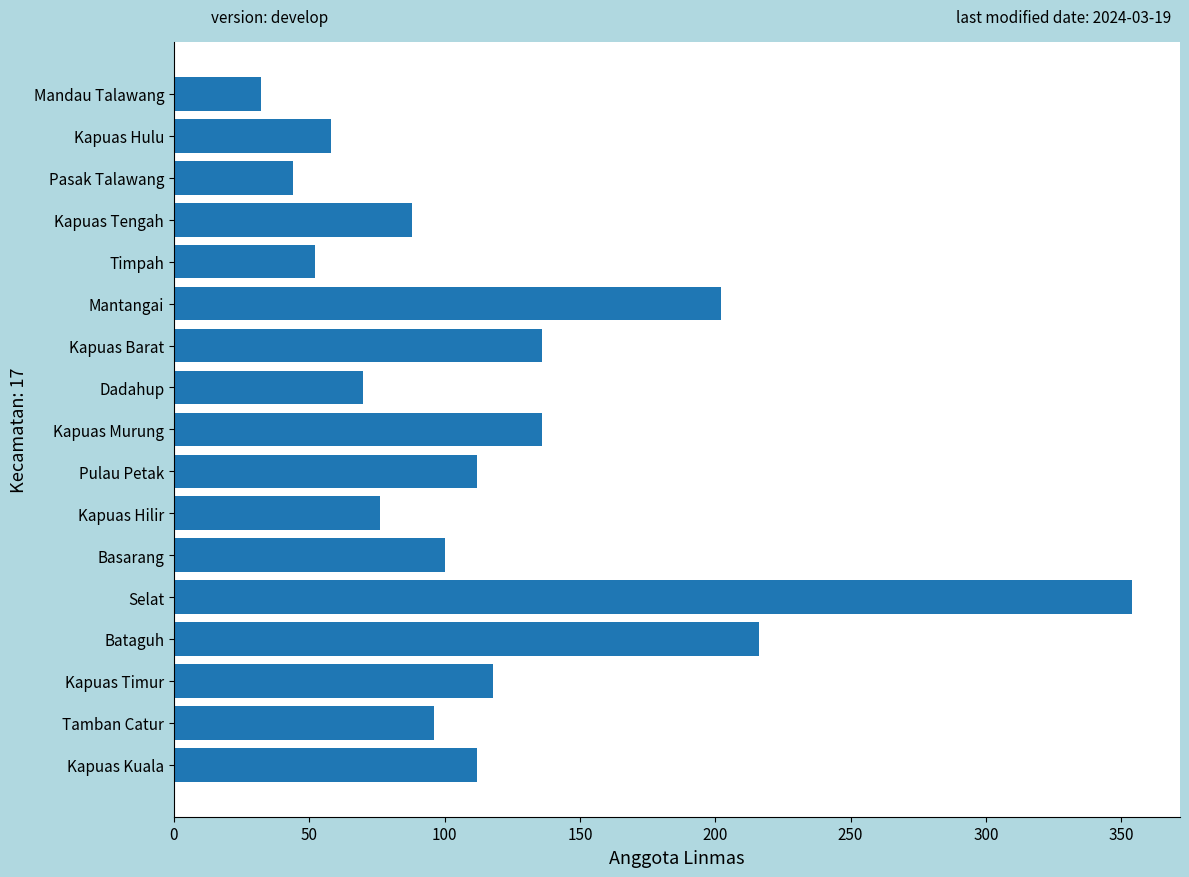

Read the value at Timpah, to the nearest 5.

50